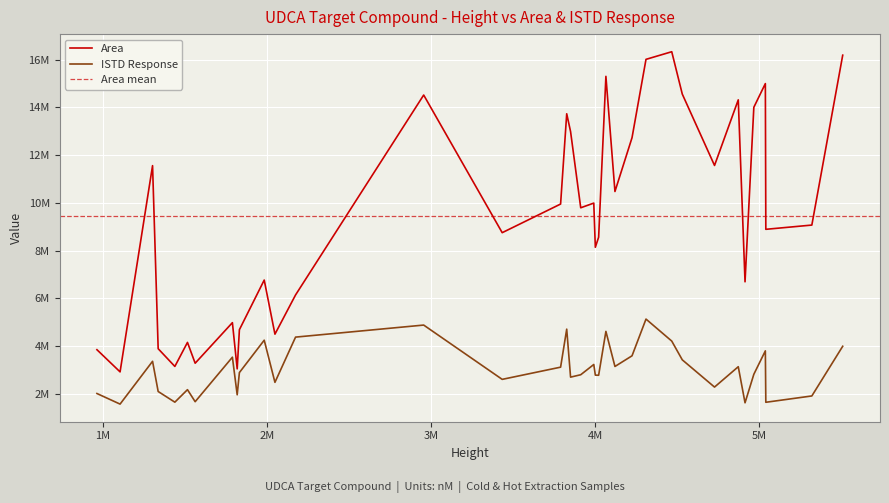

List the series in order of their overall mean, highest first.

Area, ISTD Response